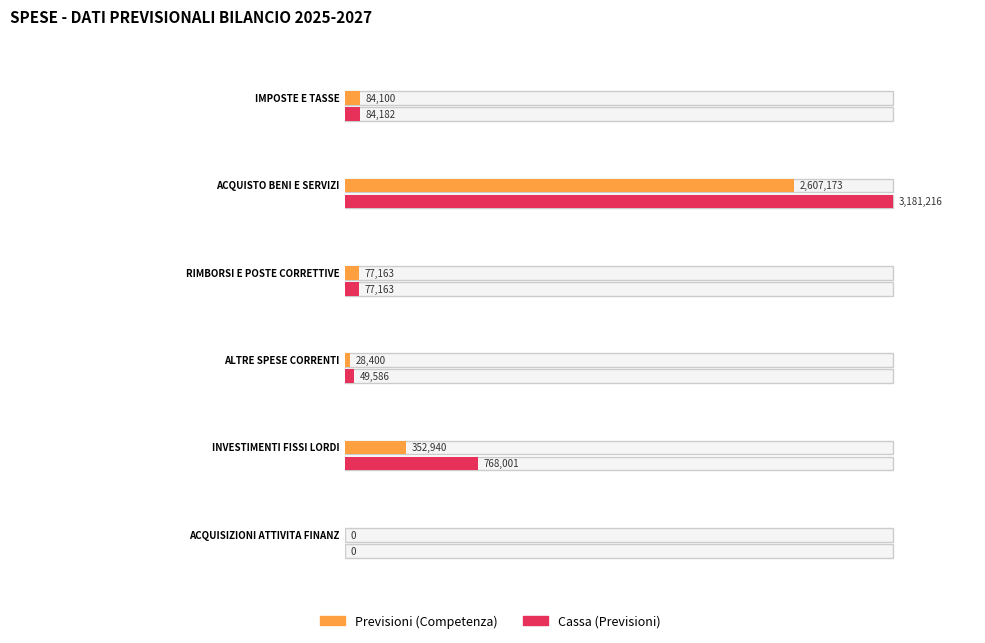

The value of Previsioni (Competenza) at IMPOSTE E TASSE is 145238.7. True or false?

False